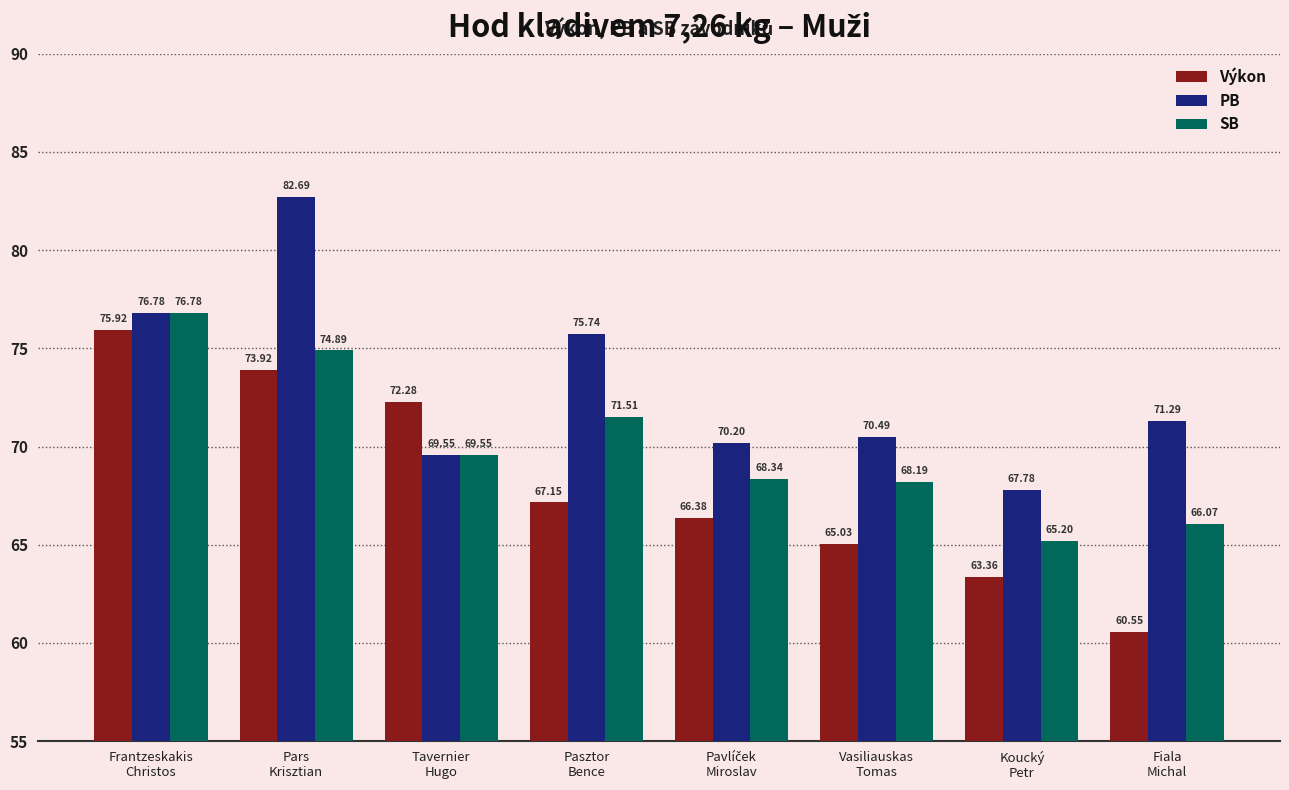

Read the PB value at Frantzeskakis
Christos.

76.8